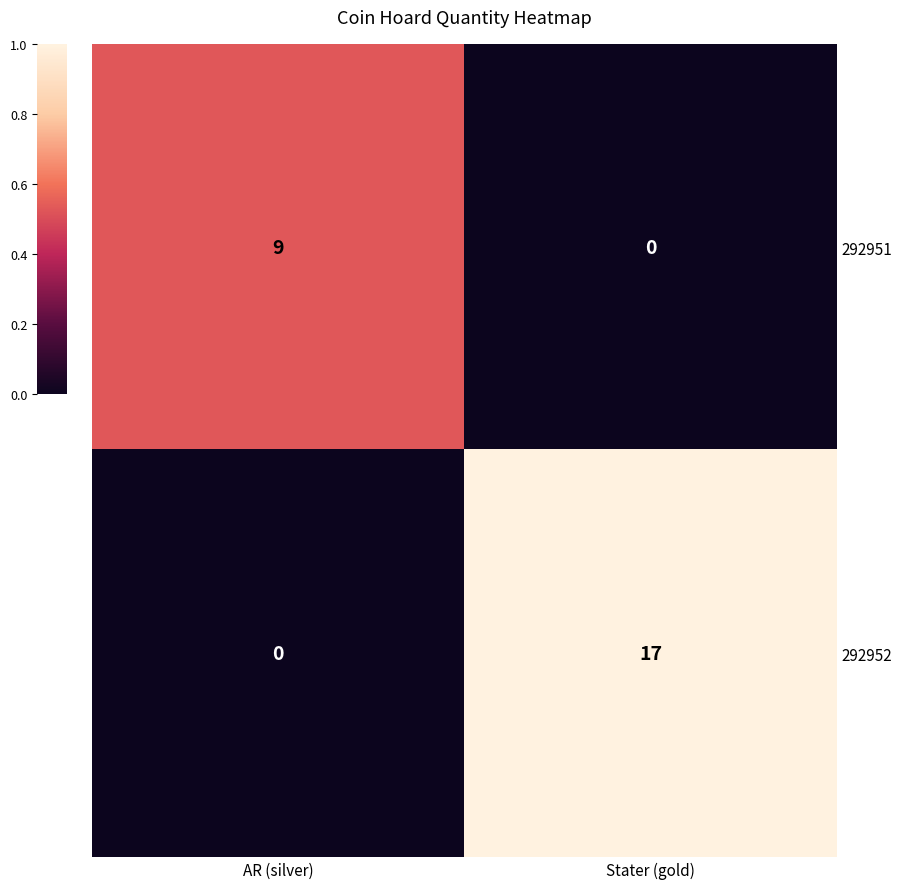

True or false: 292952 has a value of 17 at Stater (gold).

True